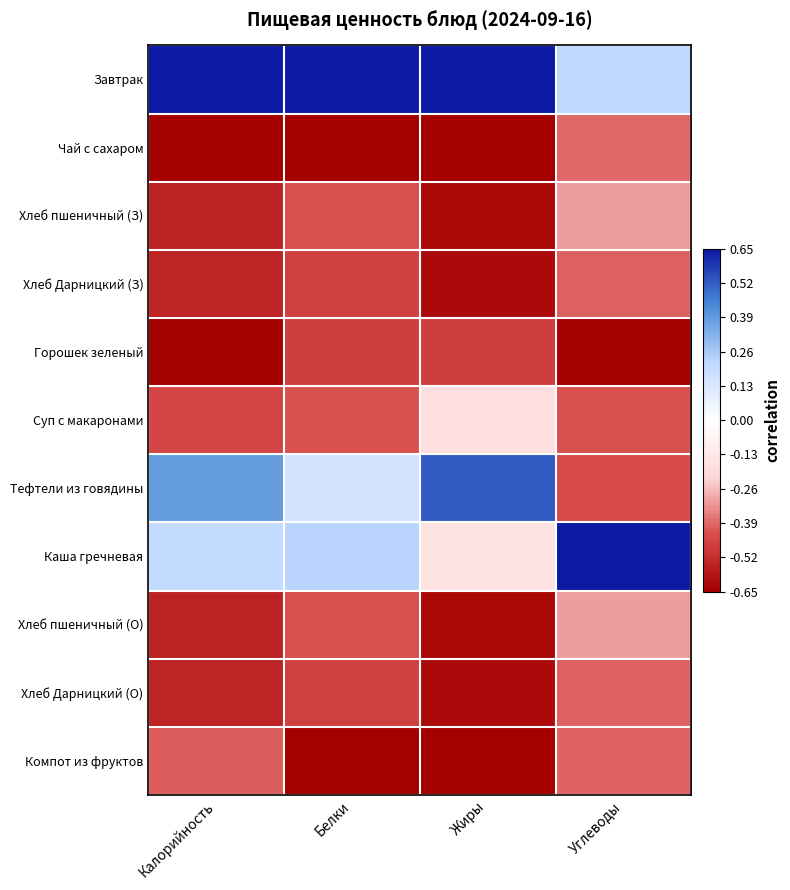

Reading left to right, transcribe all the data shown in this chart.

Завтрак: Калорийность=1.0	Белки=1.0	Жиры=1.0	Углеводы=0.3
Чай с сахаром: Калорийность=-1.0	Белки=-1.0	Жиры=-1.0	Углеводы=-0.6
Хлеб пшеничный (З): Калорийность=-0.8	Белки=-0.7	Жиры=-1.0	Углеводы=-0.5
Хлеб Дарницкий (З): Калорийность=-0.8	Белки=-0.7	Жиры=-0.9	Углеводы=-0.6
Горошек зеленый: Калорийность=-1.0	Белки=-0.7	Жиры=-0.7	Углеводы=-1.0
Суп с макаронами: Калорийность=-0.7	Белки=-0.7	Жиры=-0.3	Углеводы=-0.7
Тефтели из говядины: Калорийность=0.6	Белки=0.2	Жиры=0.8	Углеводы=-0.7
Каша гречневая: Калорийность=0.3	Белки=0.3	Жиры=-0.2	Углеводы=1.0
Хлеб пшеничный (О): Калорийность=-0.8	Белки=-0.7	Жиры=-1.0	Углеводы=-0.5
Хлеб Дарницкий (О): Калорийность=-0.8	Белки=-0.7	Жиры=-0.9	Углеводы=-0.6
Компот из фруктов: Калорийность=-0.6	Белки=-1.0	Жиры=-1.0	Углеводы=-0.6